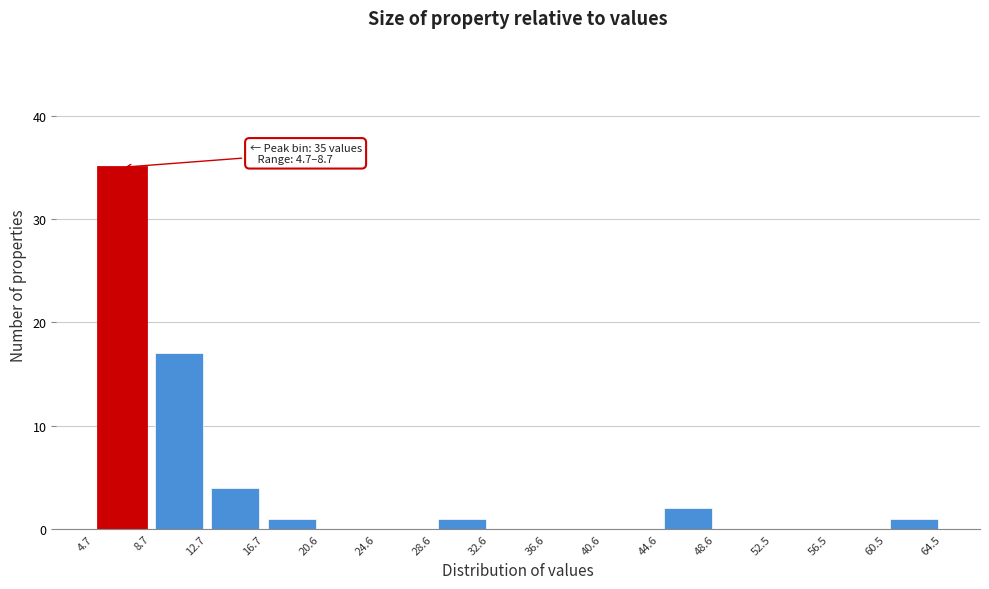

Over which range of the x-axis is the bar tallest?

4.7 to 8.7